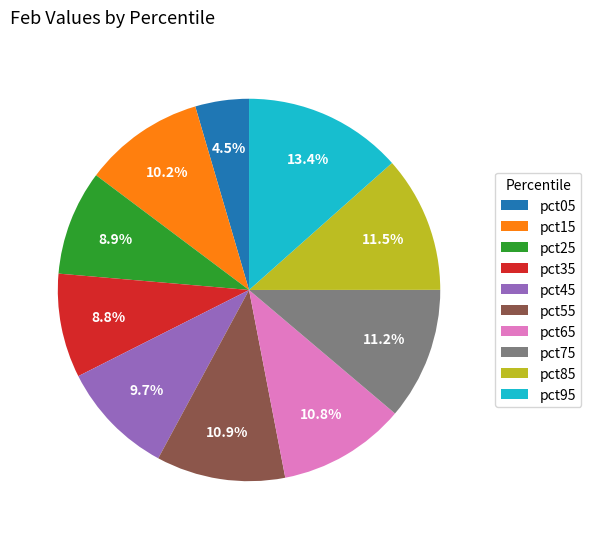

What portion of the pie excludes pct95?

86.6%